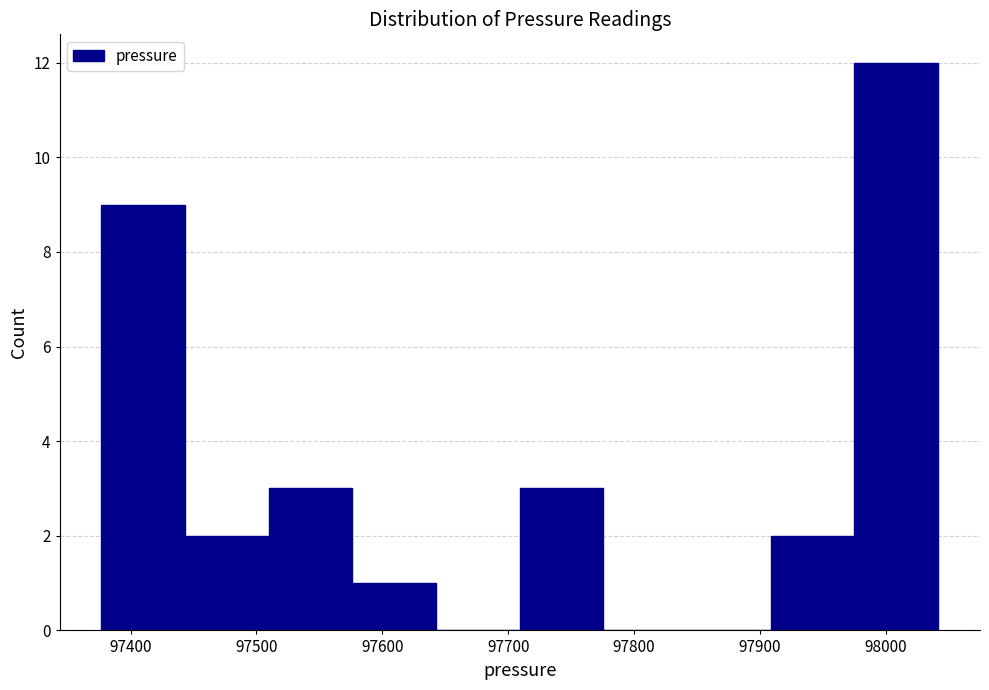

Reading left to right, list every bar in this chart as the range it spans on the x-axis followed by its height. Neither the bar edges nor the heights are printed on the chart, so give them approximately, as read against the axes.

97380 to 97440: 9
97440 to 97510: 2
97510 to 97580: 3
97580 to 97640: 1
97640 to 97710: 0
97710 to 97780: 3
97780 to 97840: 0
97840 to 97910: 0
97910 to 97980: 2
97980 to 98040: 12